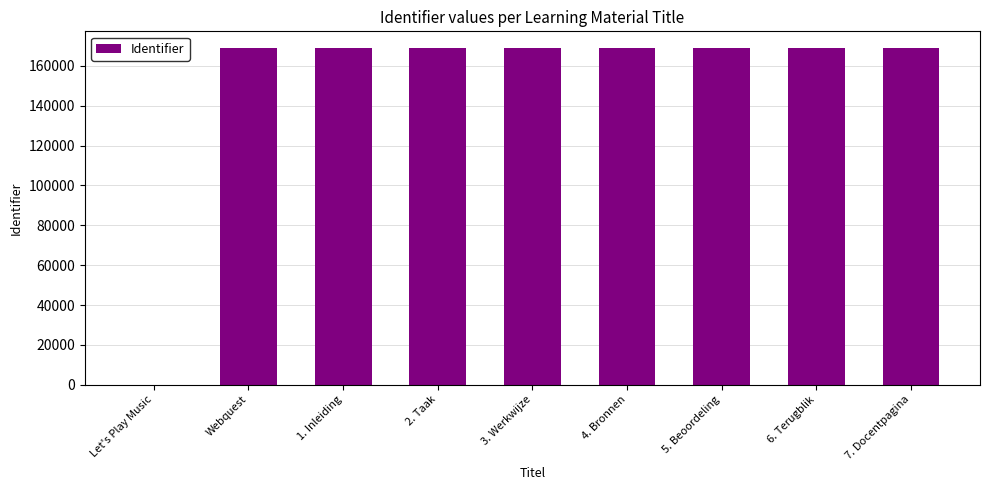

What is the change in value from 2. Taak to 6. Terugblik?

+4